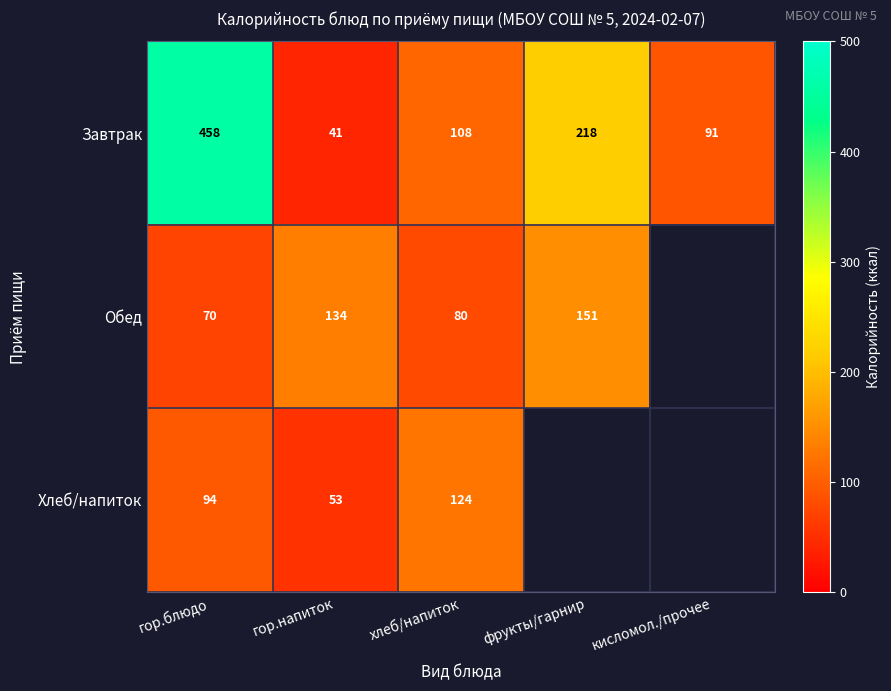

At which category is the sum across all series the highest?

гор.блюдо